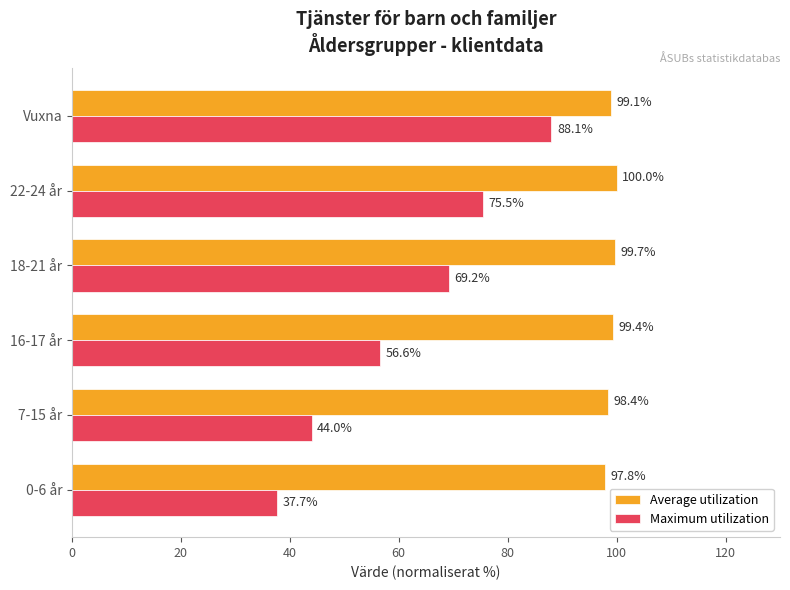

What value does the Average utilization series have at 7-15 år?

98.4